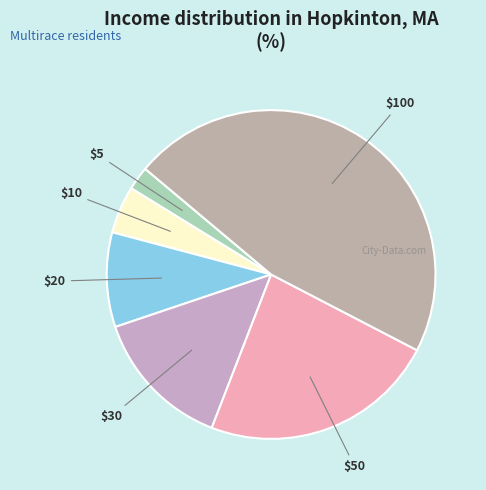

Is there any slice that represents more than half of the pie?

No